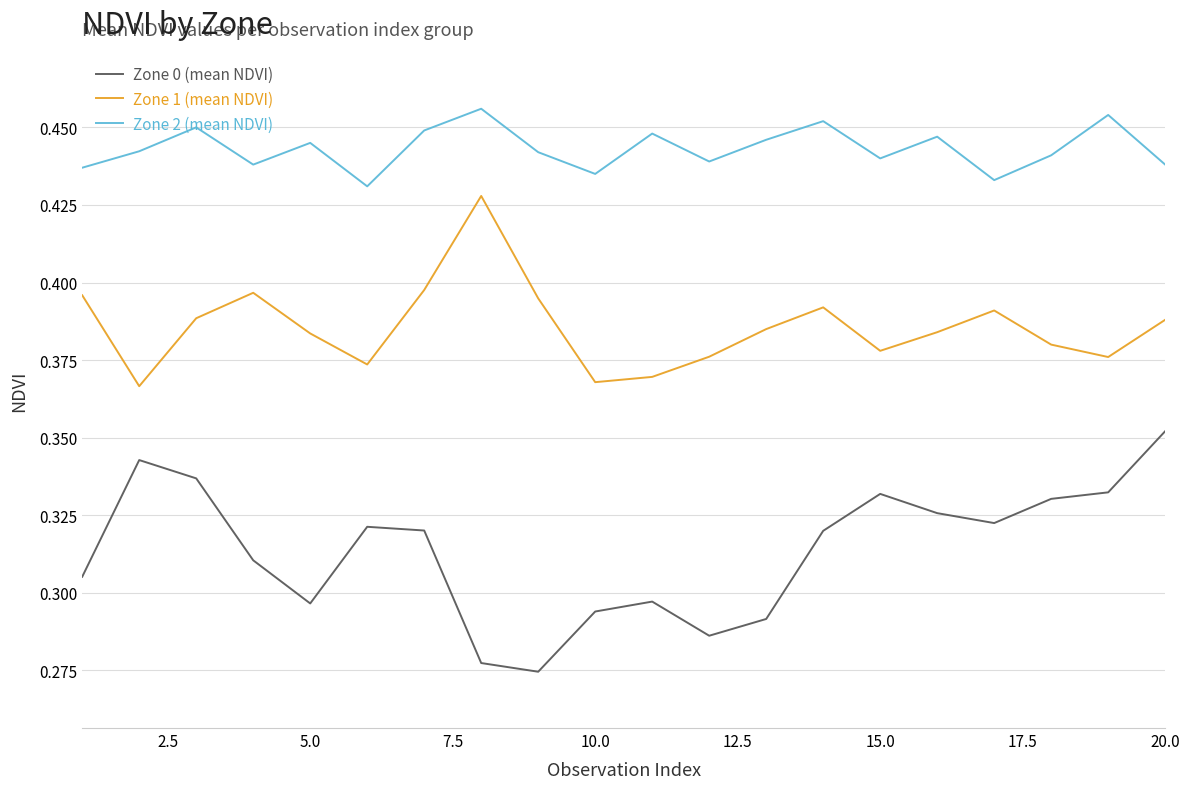

True or false: Zone 2 (mean NDVI) and Zone 1 (mean NDVI) cross at least once.

False